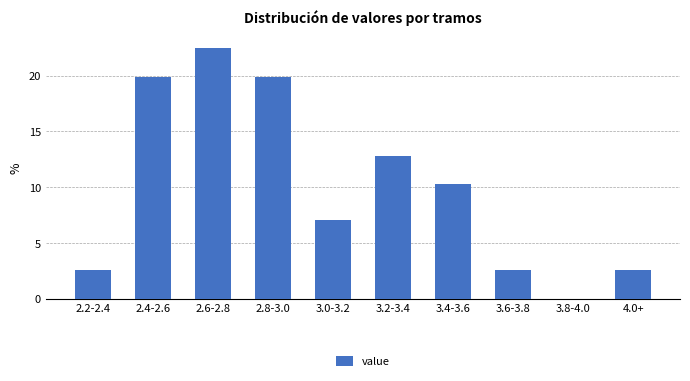

Reading right to left, extract all data points from this chart.

4.0+=2.6	3.8-4.0=0.0	3.6-3.8=2.6	3.4-3.6=10.3	3.2-3.4=12.8	3.0-3.2=7.1	2.8-3.0=19.9	2.6-2.8=22.4	2.4-2.6=19.9	2.2-2.4=2.6